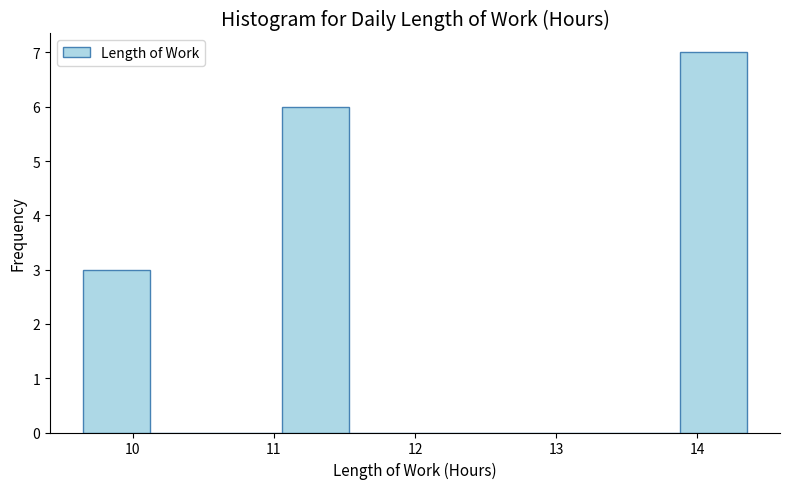

Reading left to right, transcribe this chart: for each bar, give the range it covers on the x-axis and its height. Neither the bar edges nor the heights are printed on the chart, so give them approximately, as read against the axes.

9.65 to 10.12: 3
10.12 to 10.59: 0
10.59 to 11.06: 0
11.06 to 11.53: 6
11.53 to 12.00: 0
12.00 to 12.47: 0
12.47 to 12.94: 0
12.94 to 13.41: 0
13.41 to 13.88: 0
13.88 to 14.35: 7